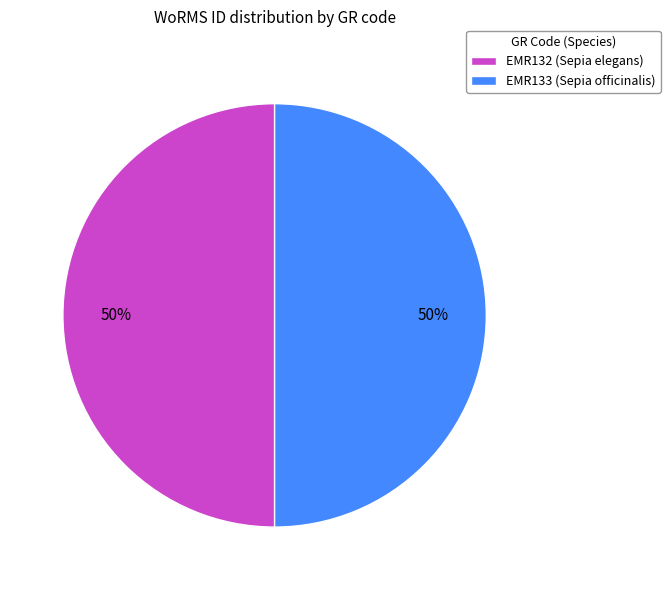

To the nearest percent, what percentage of the pie is EMR133 (Sepia officinalis)?

50%